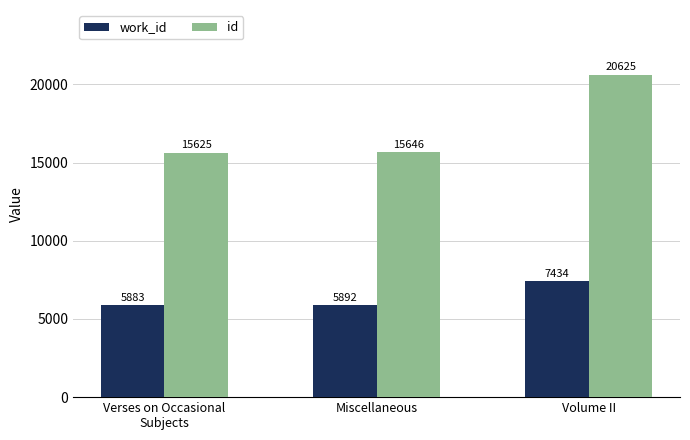

Reading left to right, transcribe all the data shown in this chart.

work_id: 5883	5892	7434
id: 15625	15646	20625